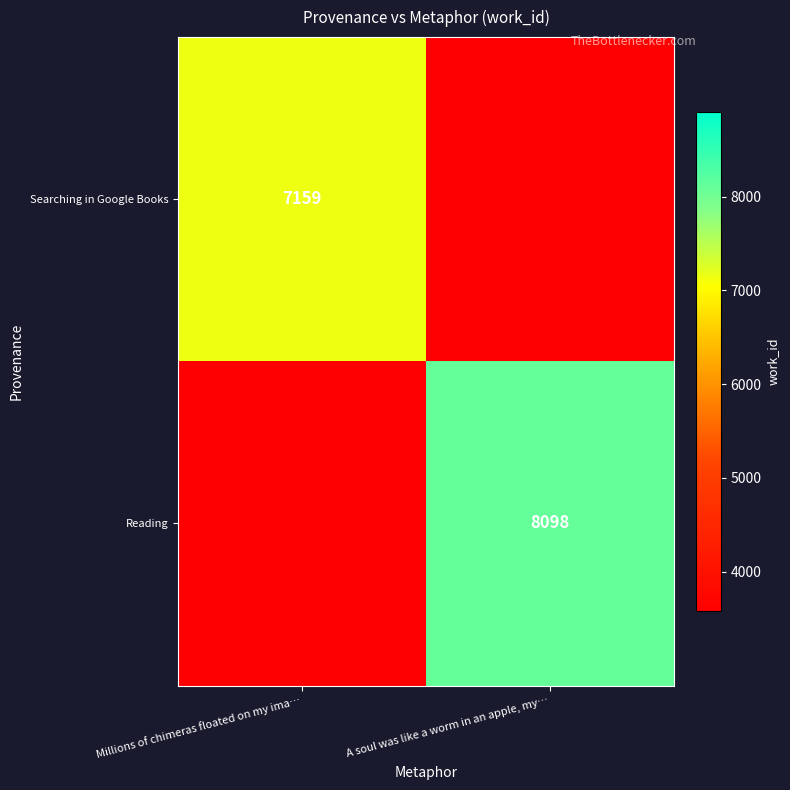

True or false: Reading has a value of 10667 at A soul was like a worm in an apple, my….

False